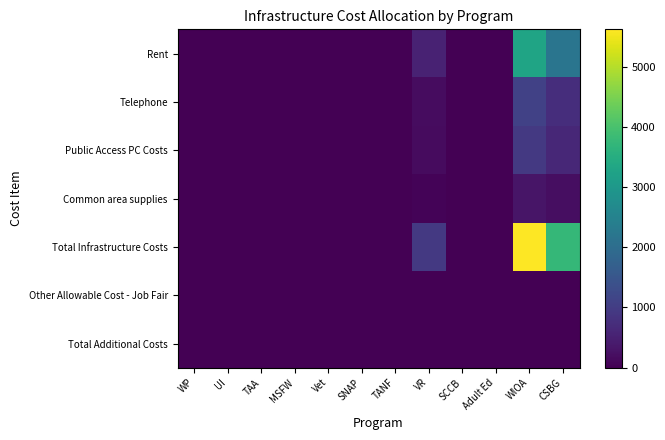

Which series has the largest total across all categories?

Total Infrastructure Costs